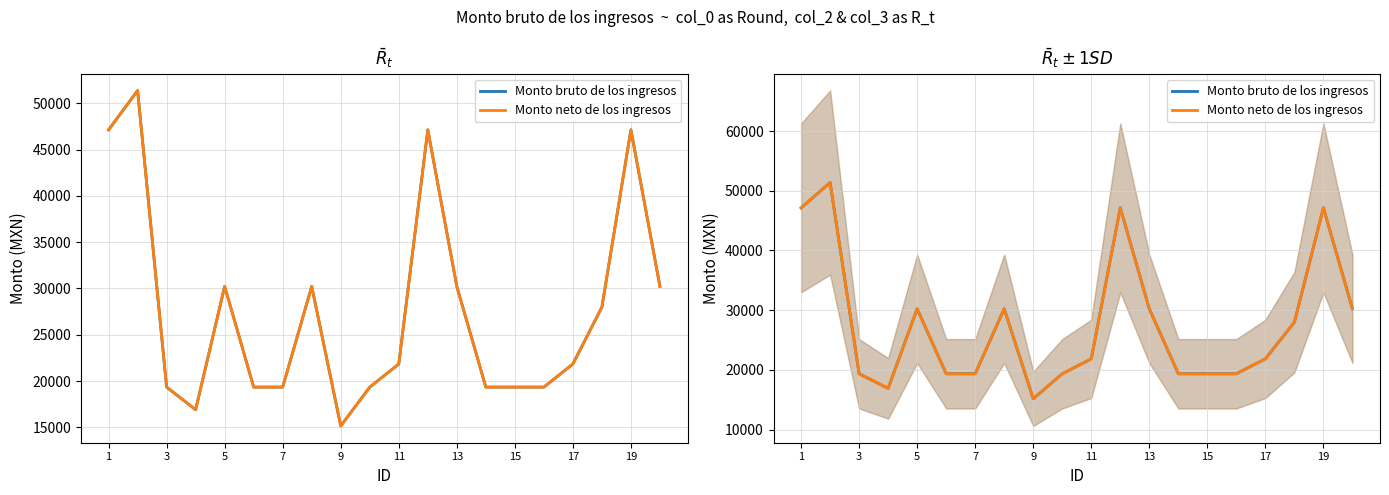

True or false: Monto neto de los ingresos and Monto bruto de los ingresos cross at least once.

False